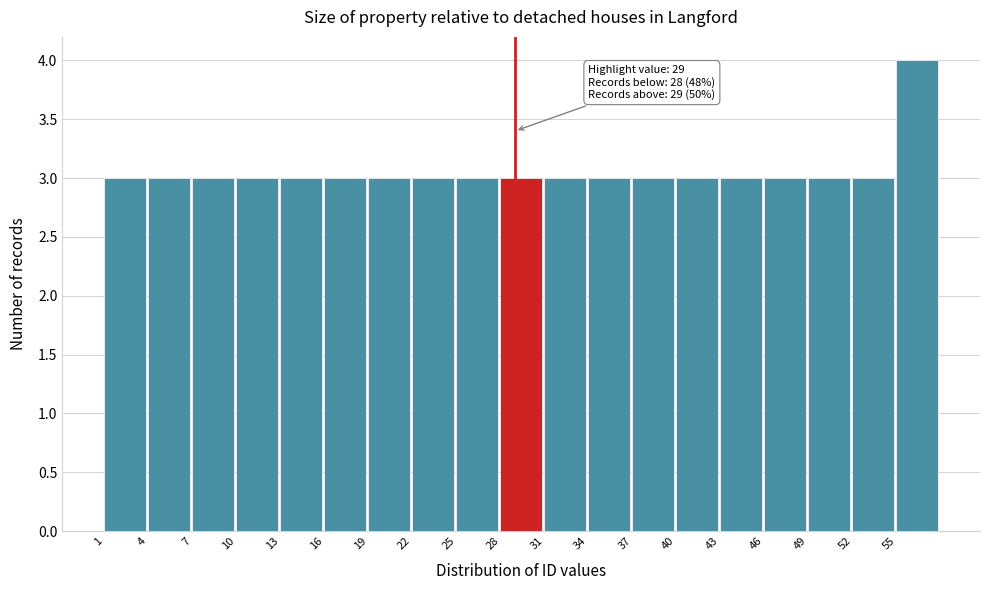

Over which range of the x-axis is the bar tallest?

55 to 58